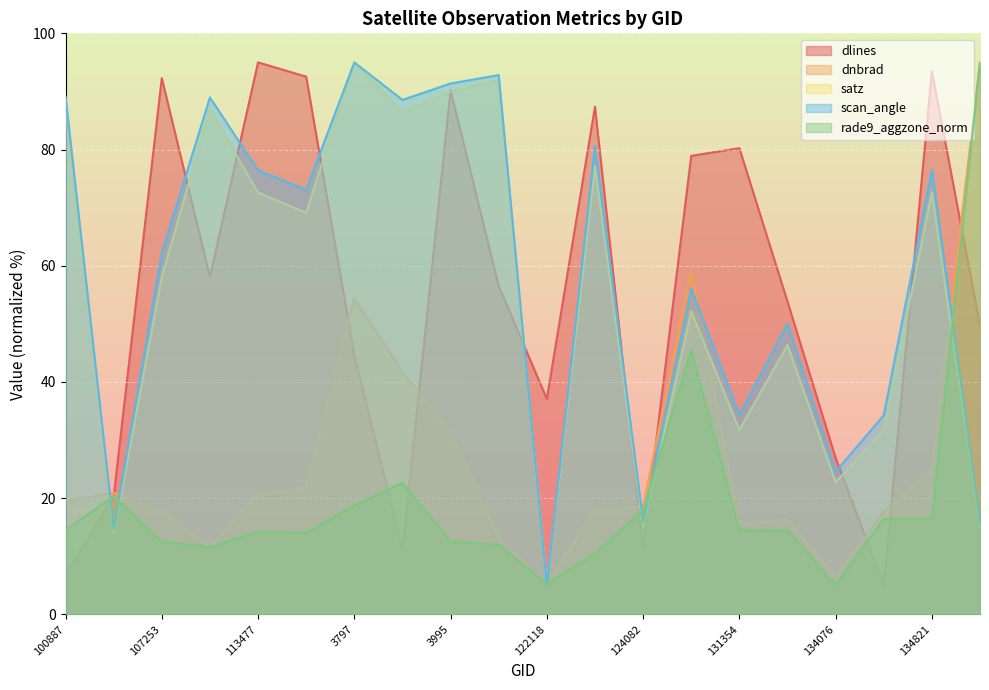

What is the value of the dnbrad point at the 16th from the left?

16.3